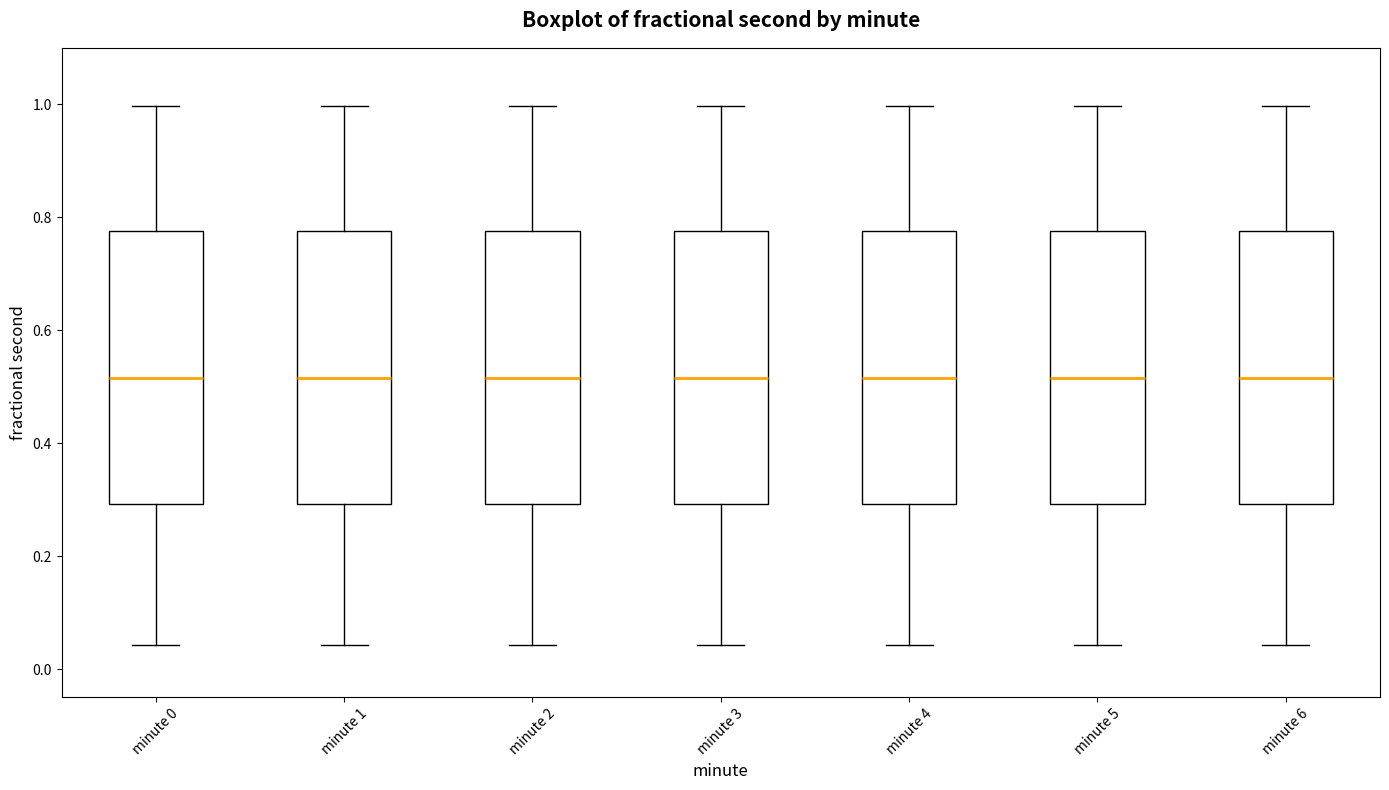

Where is the upper edge of the box for minute 2 on the y-axis? The values are not printed on the chart, so give them approximately, as read against the axis.

0.78